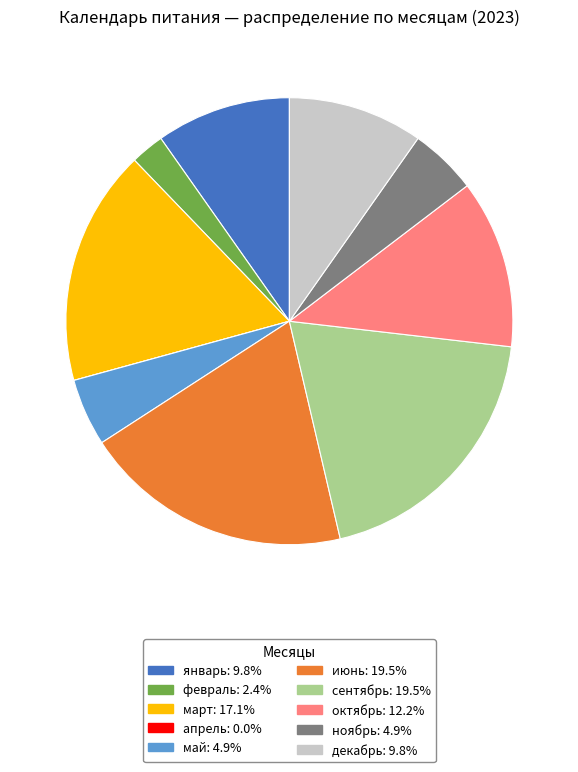

Between март and январь, which is larger?

март